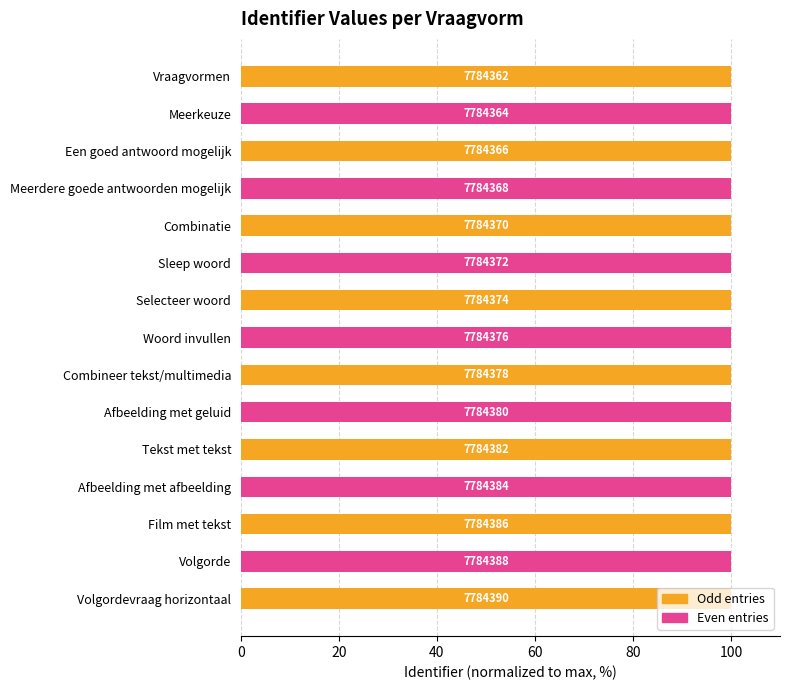

How many bars are there in total?

15